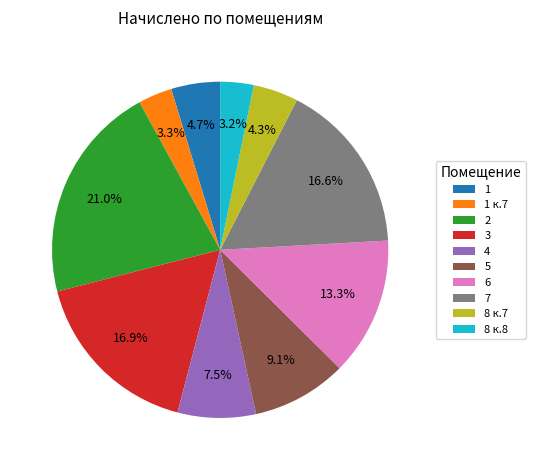

The 7 slice represents 17% of the pie. True or false?

True